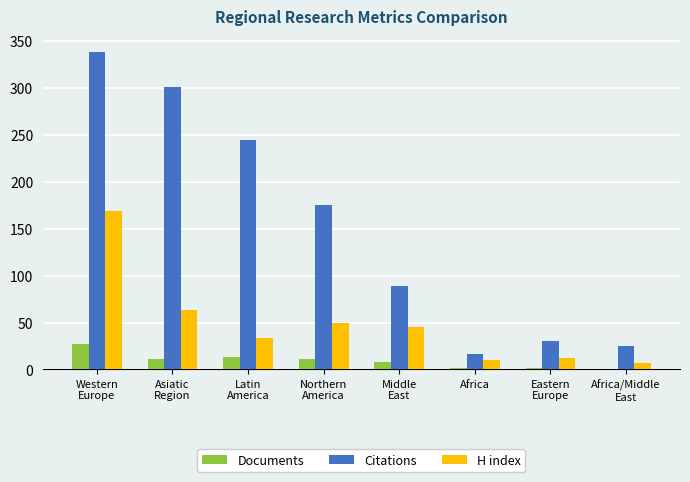

Is the value of H index at Western
Europe greater than the value of Citations at Eastern
Europe?

Yes